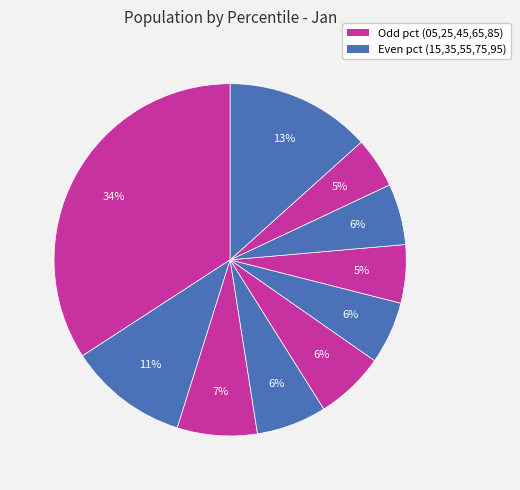

How many slices are in this pie chart?

10